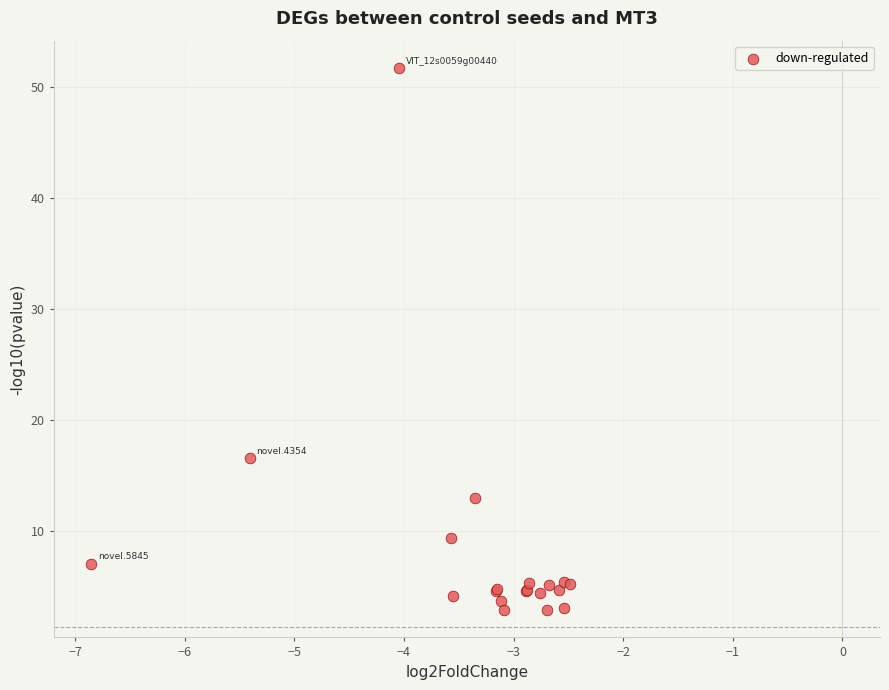

What Y value in the scatter plot is closest to 27?

16.5